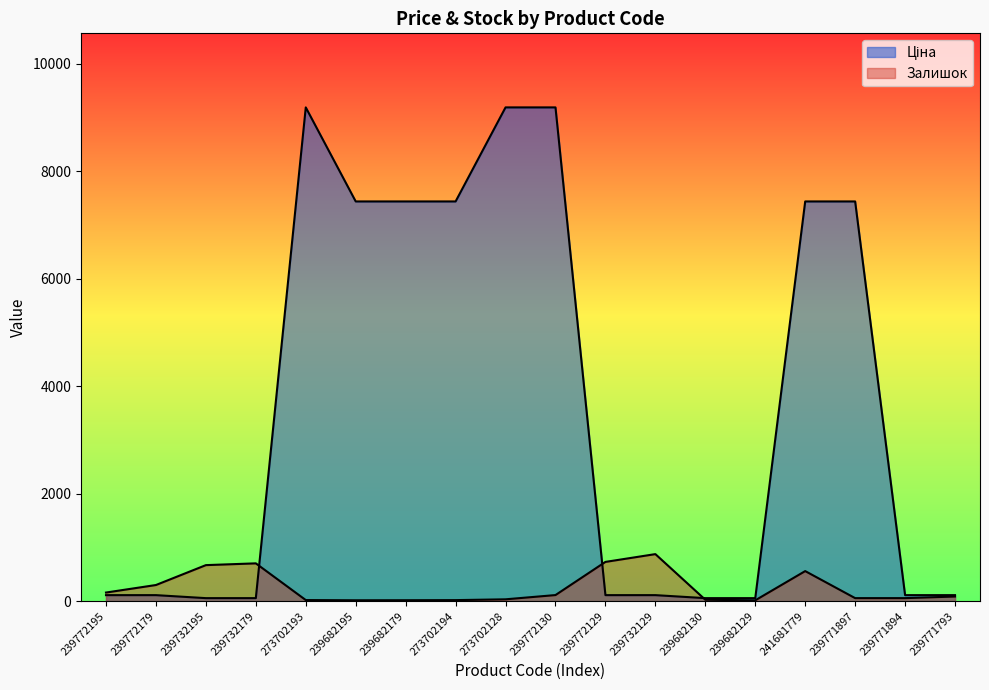

What is the approximate value of Ціна at 239772179?

111.7